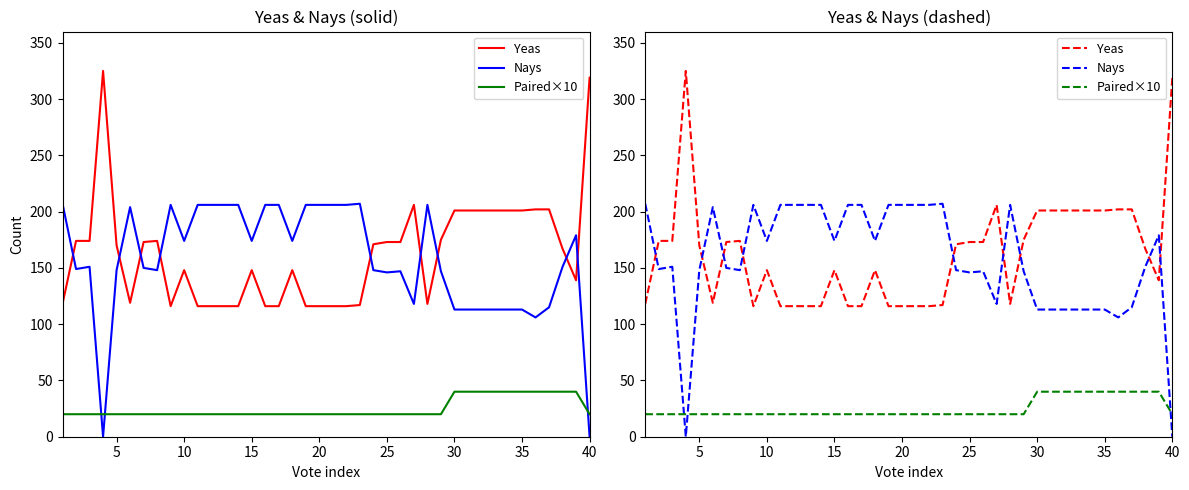

What is the difference between the maximum and minimum values in the Nays series?

207